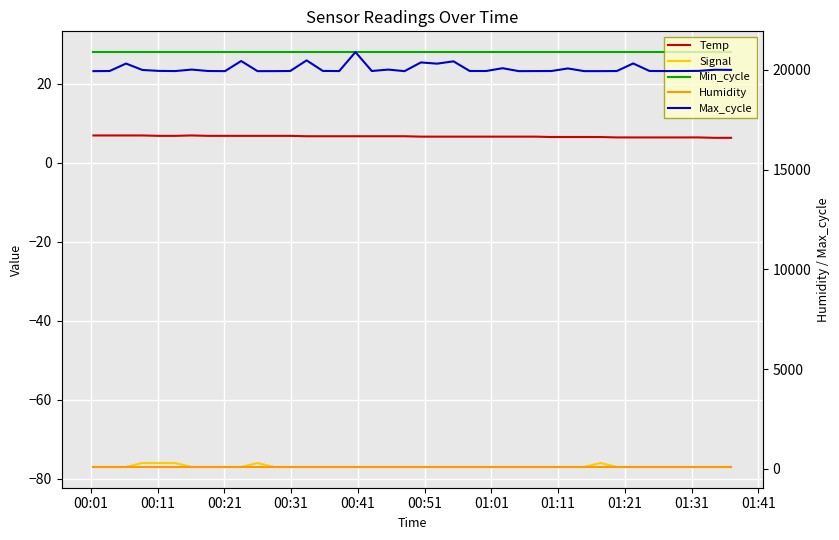

What is the value of the Temp point at the 23rd from the left?

6.6